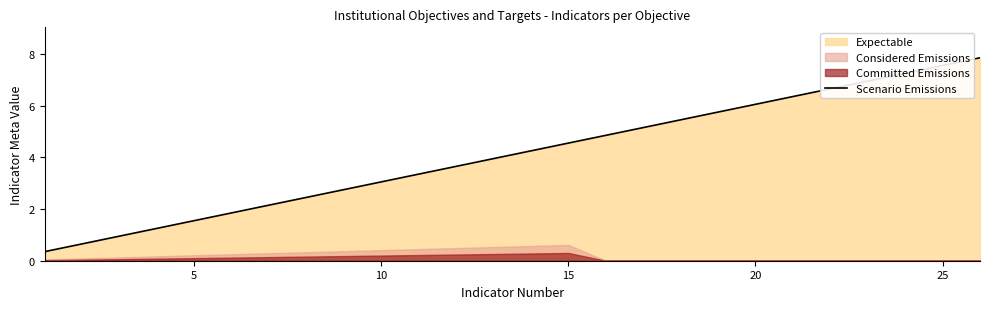

The value of Scenario Emissions at 5 is 1.6. True or false?

True